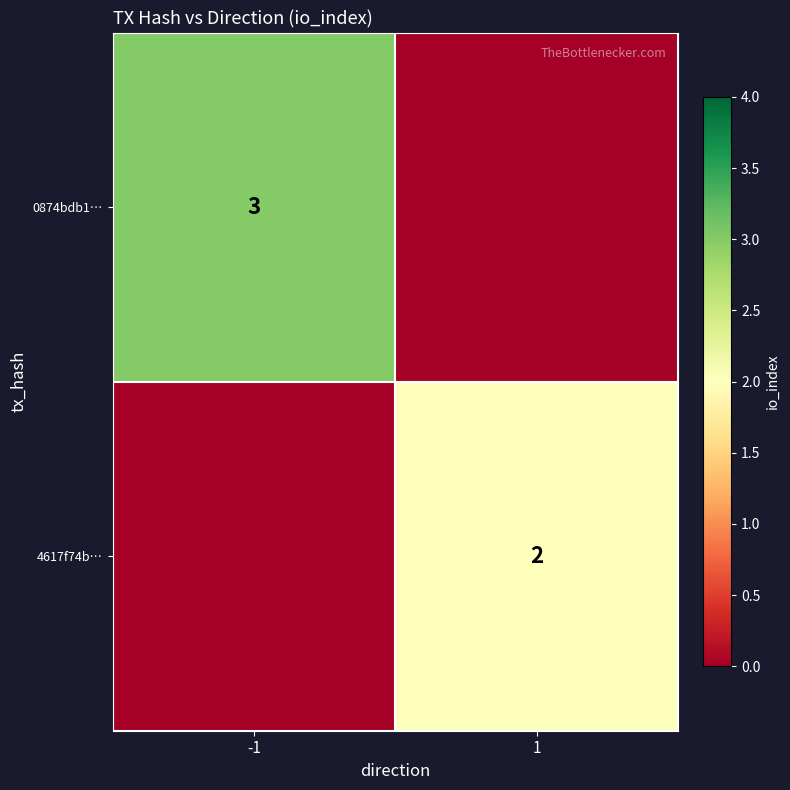

The 0874bdb1… series shows 1 at -1. True or false?

False